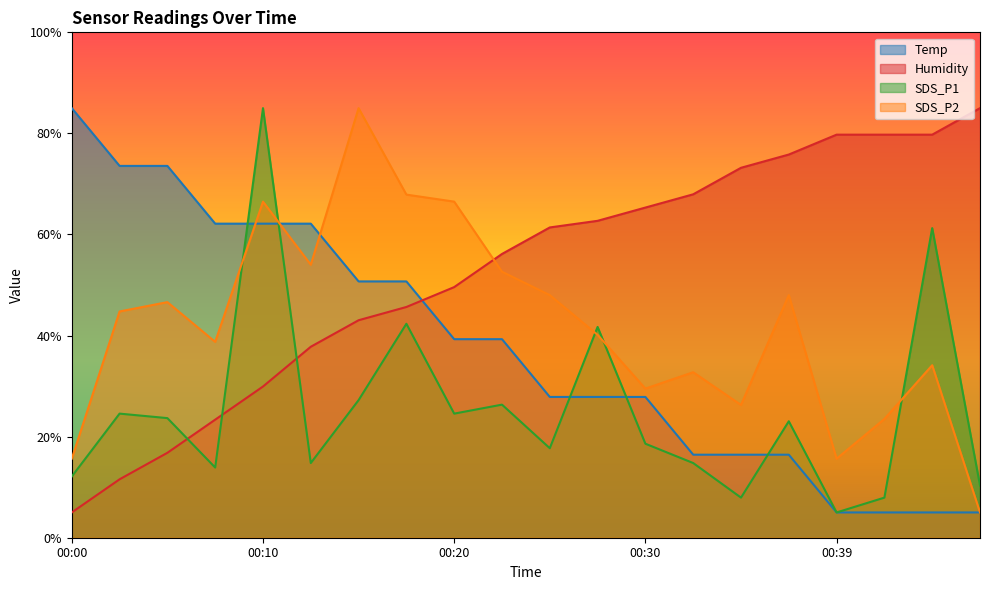

List the series in order of their overall mean, highest first.

Humidity, SDS_P2, Temp, SDS_P1